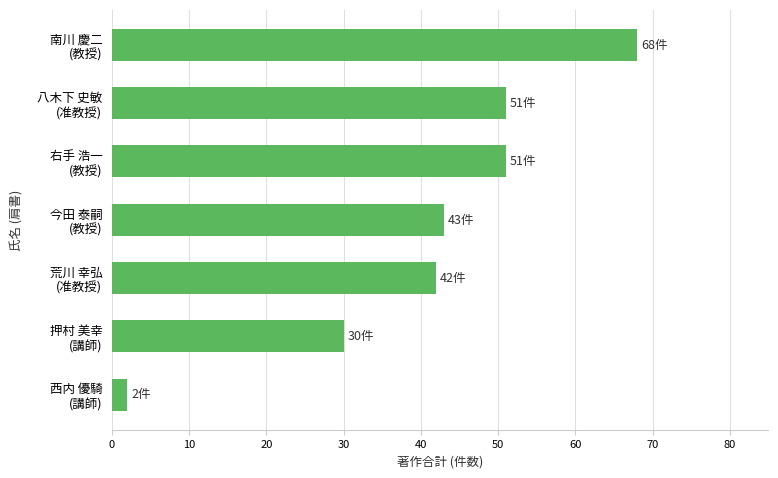

What is the sum of all values?

287